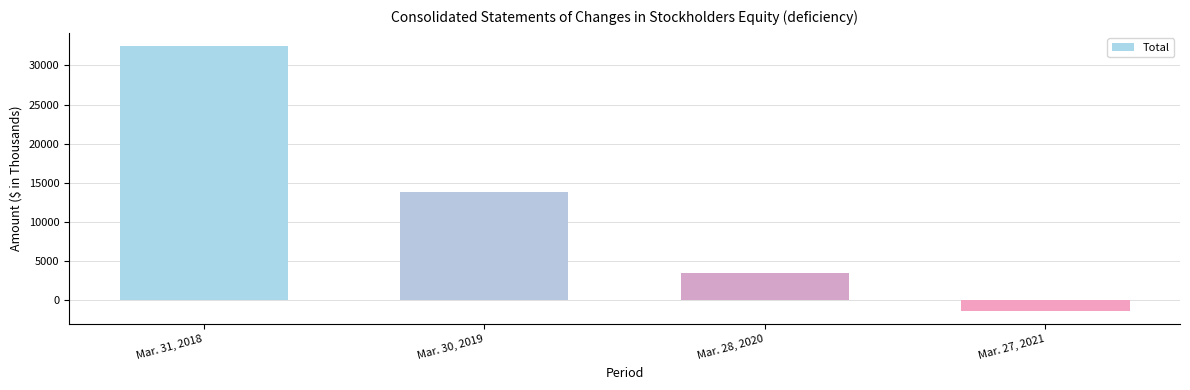

What is the change in value from Mar. 31, 2018 to Mar. 28, 2020?

-29067